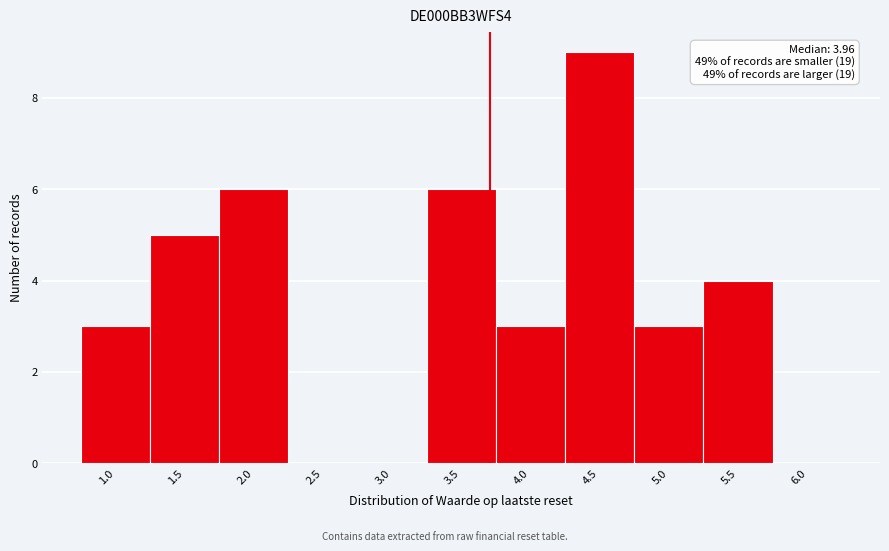

Reading left to right, what are all the values shown in this chart?

1.0=3	1.5=5	2.0=6	2.5=0	3.0=0	3.5=6	4.0=3	4.5=9	5.0=3	5.5=4	6.0=0